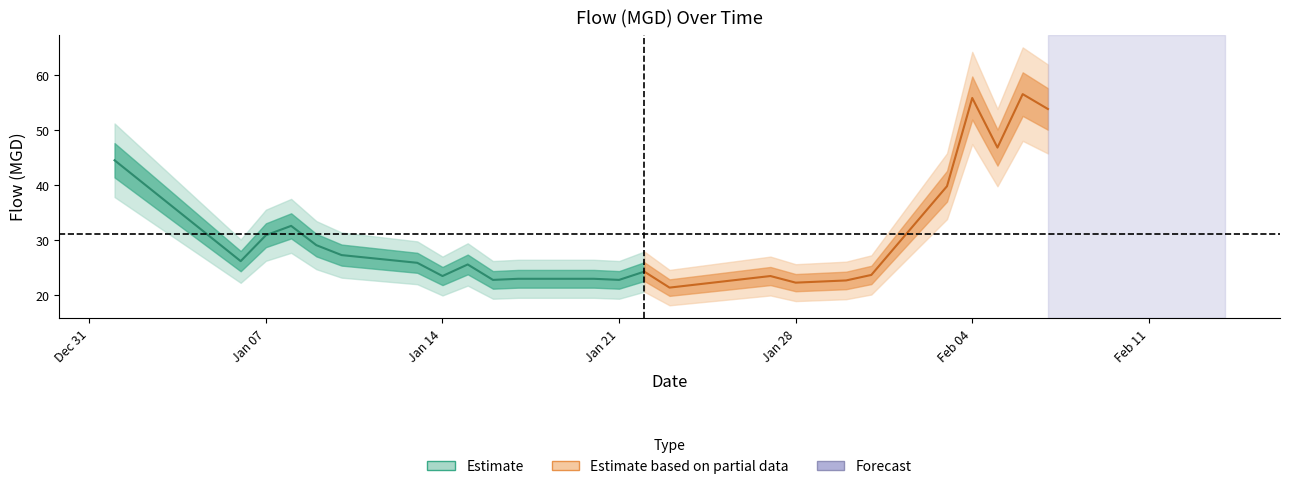

How many points are lower than both their immediate neighbors (excluding endpoints)?

7